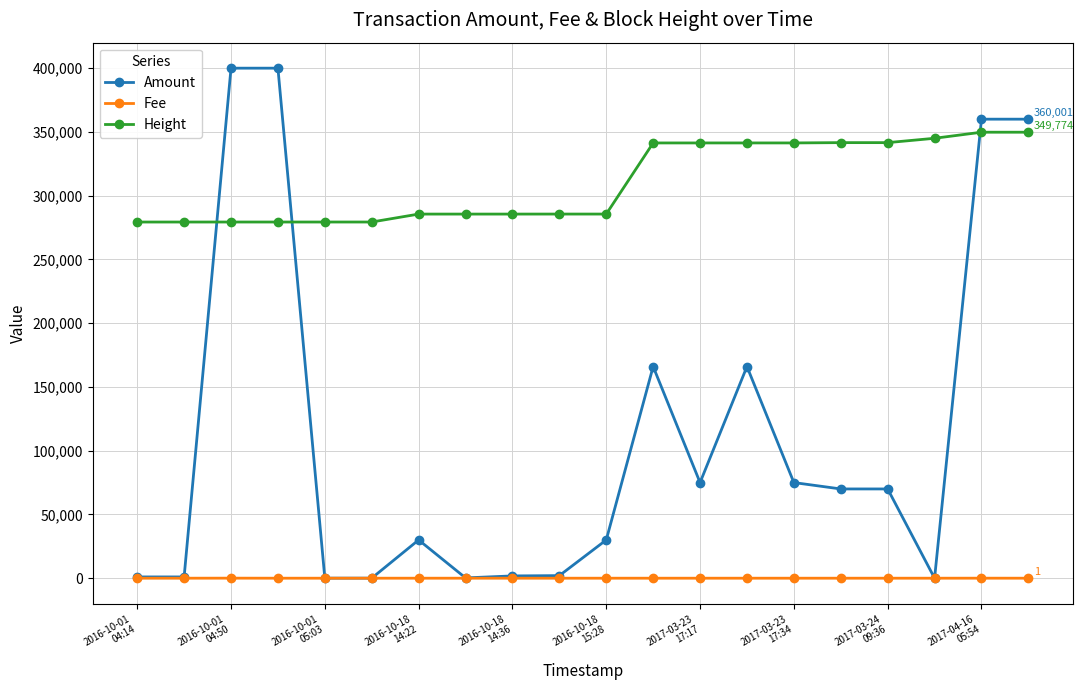

Does the chart display data point markers on the line(s)?

Yes